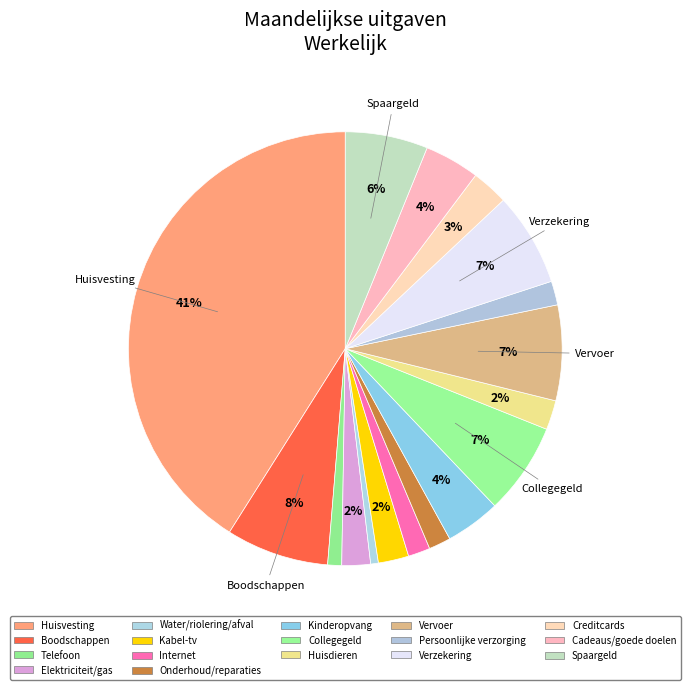

What is the total percentage of Huisvesting and Creditcards?

43.8%